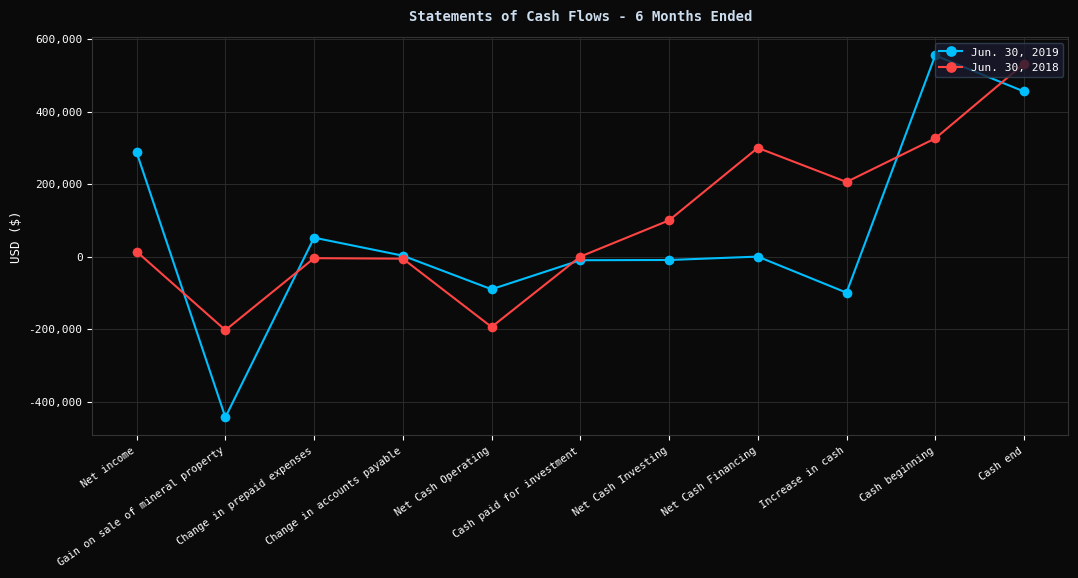

At which category is the sum across all series the highest?

Cash end